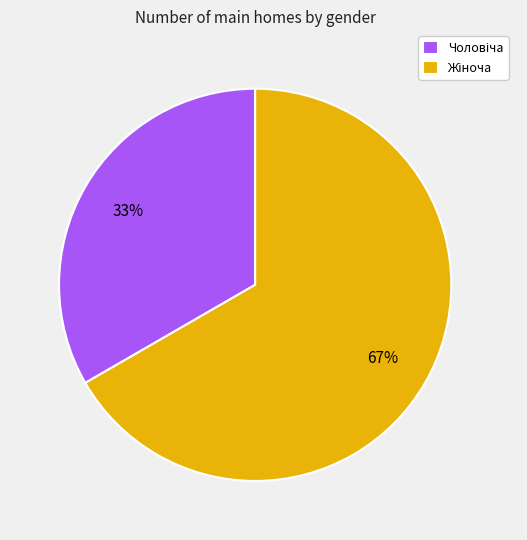

Does any single category account for the majority?

Yes